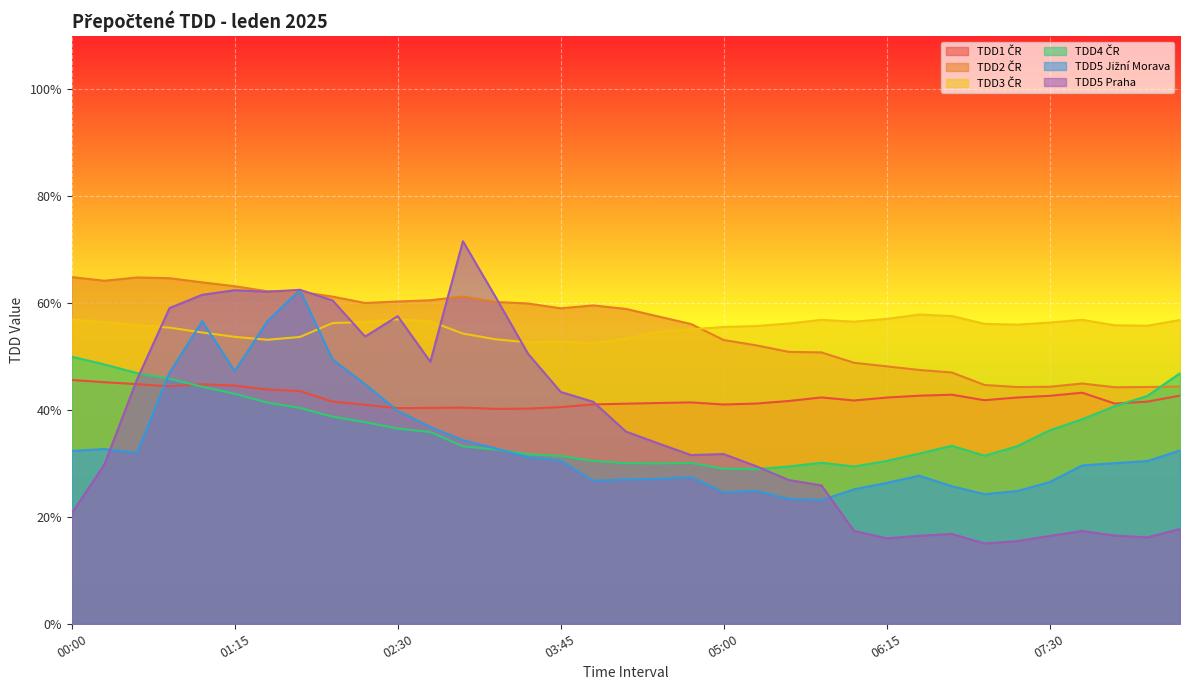

What are all the series names shown in the legend?

TDD1 ČR, TDD2 ČR, TDD3 ČR, TDD4 ČR, TDD5 Jižní Morava, TDD5 Praha